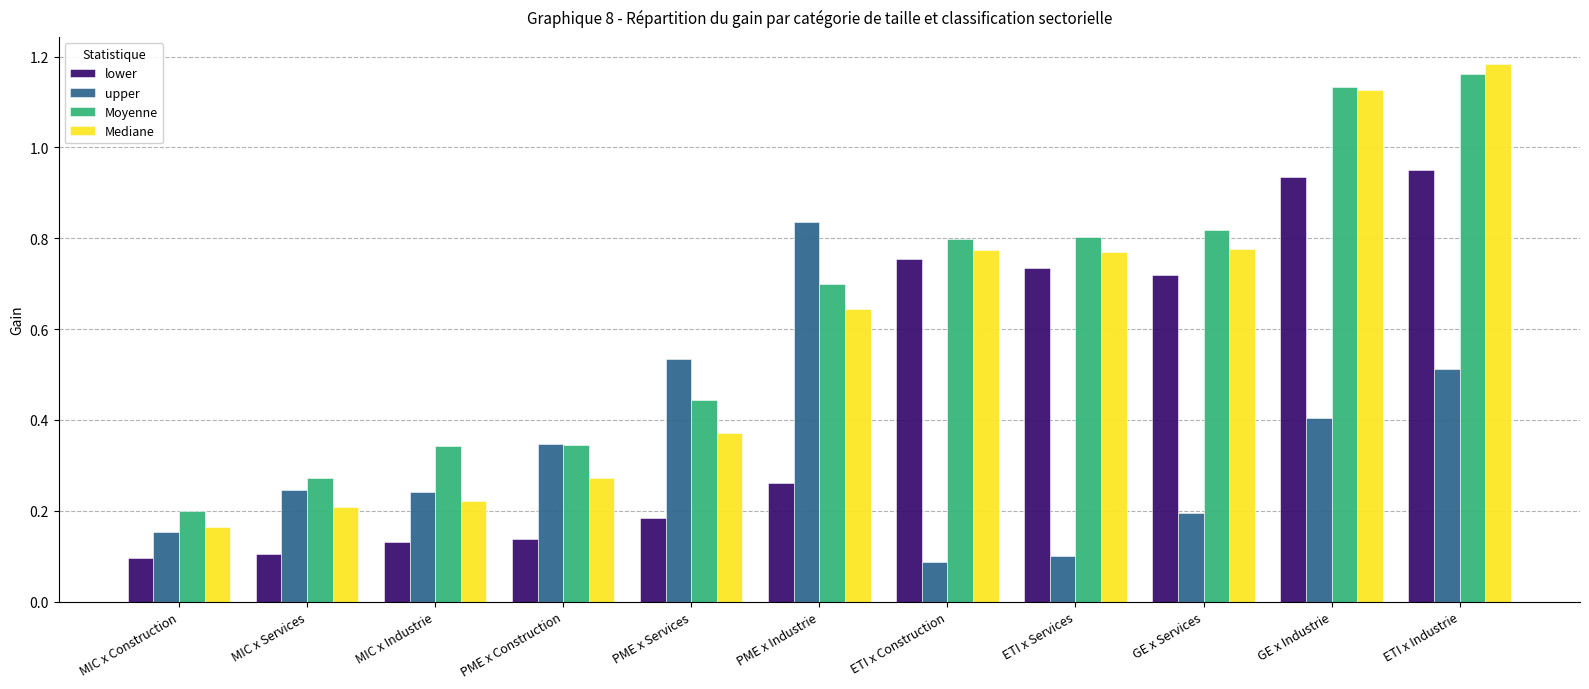

At which category does the chart reach its peak across all series?

ETI x Industrie